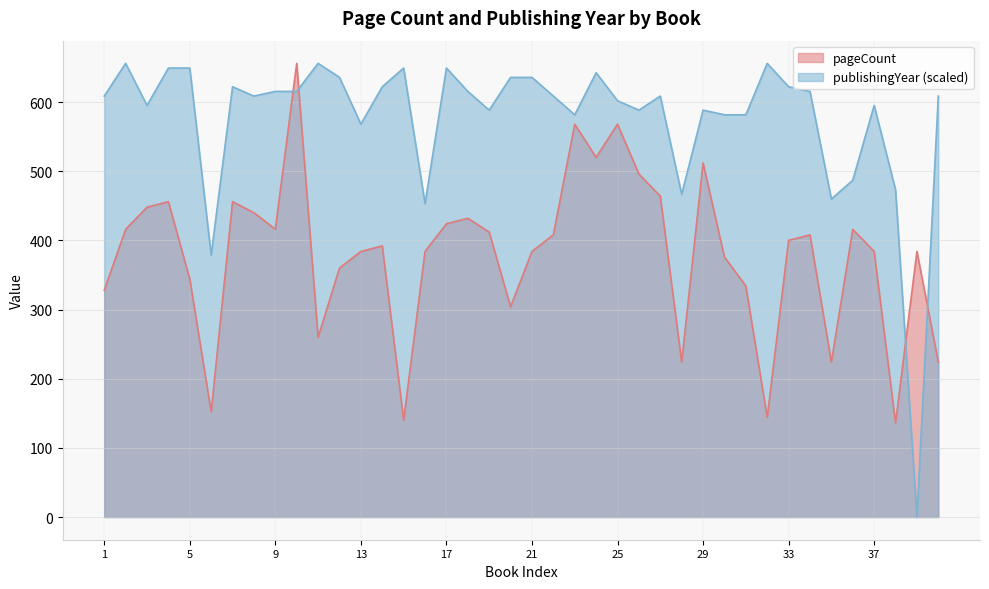

Rank the series by their average value, from highest to lowest.

publishingYear (scaled), pageCount